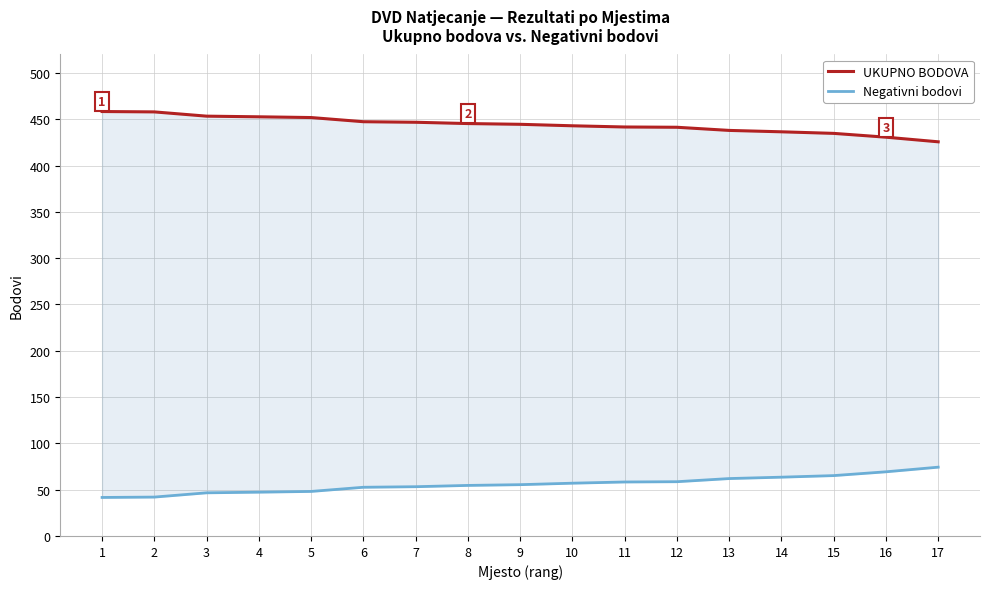

At which category is the sum across all series the highest?

1